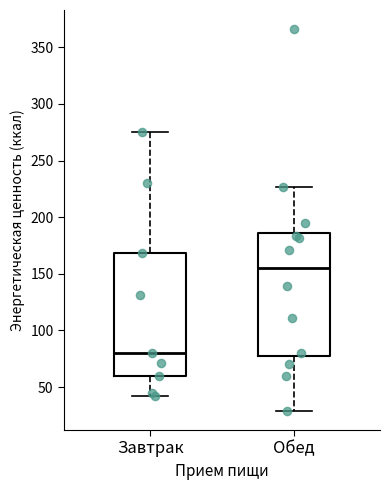

Reading left to right, read every box against the y-axis: the position of its median line, the range the box covers, and the ends of its whiskers. The values are not printed on the chart, so give them approximately, as read against the axis.

Завтрак: median 80, box 60 to 170, whiskers 40 to 275
Обед: median 155, box 80 to 185, whiskers 30 to 225